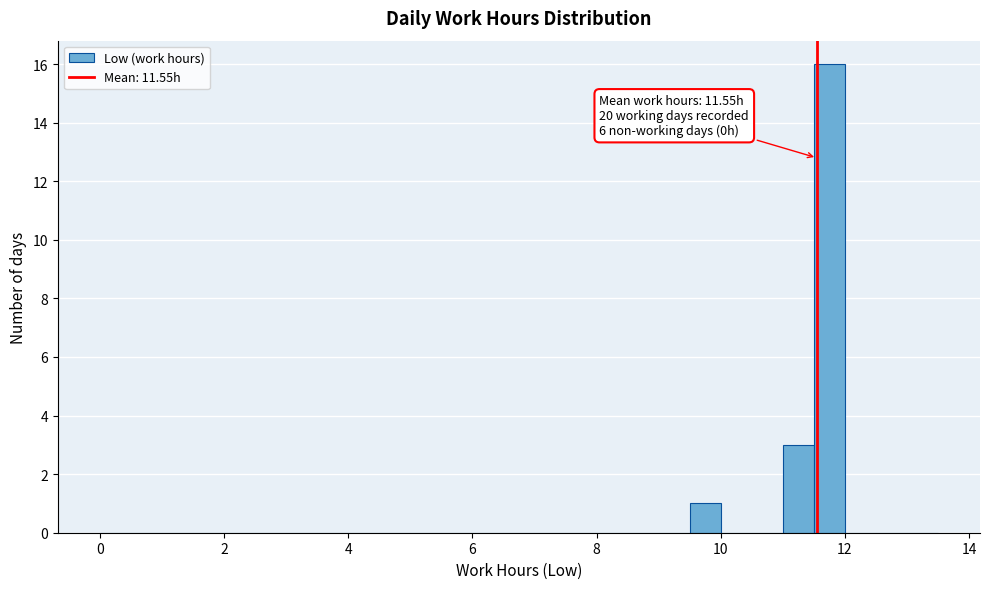

Read against the x-axis, roughly where is the centre of the tallest bar?

11.8